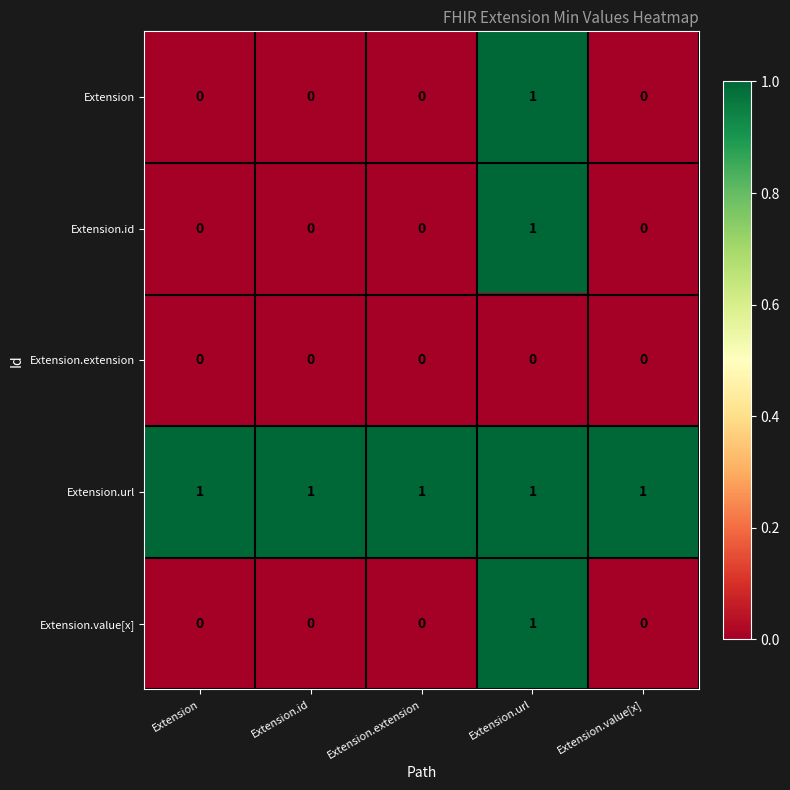

At which category is the sum across all series the highest?

Extension.url